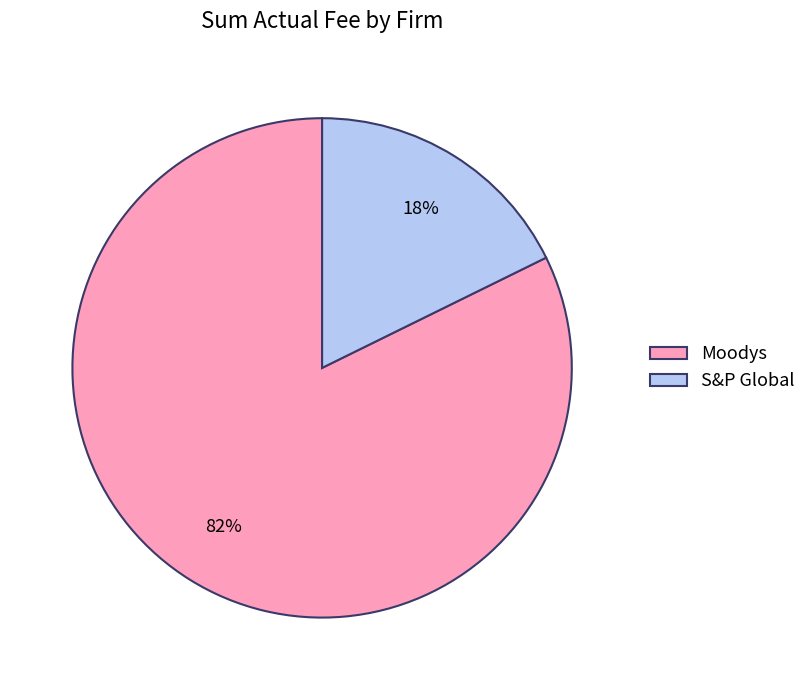

To the nearest percent, what portion does Moodys represent?

82%